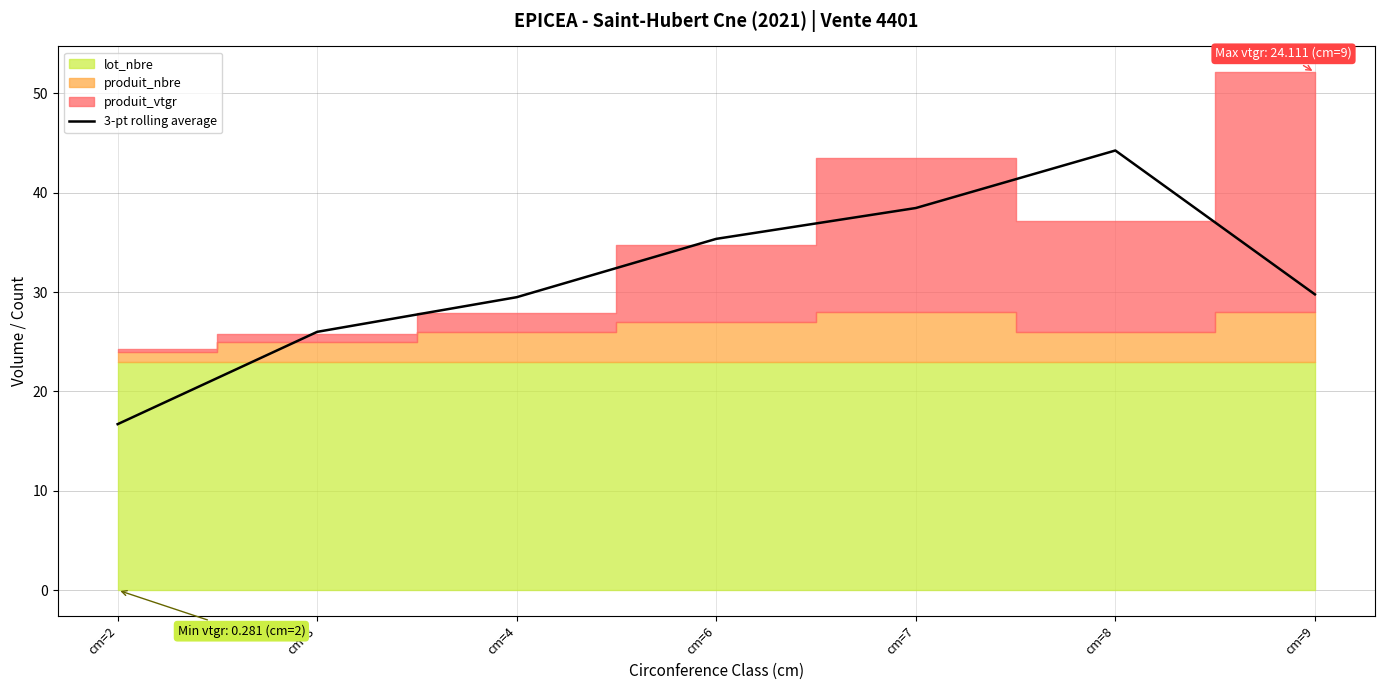

What is the average value?

31.4